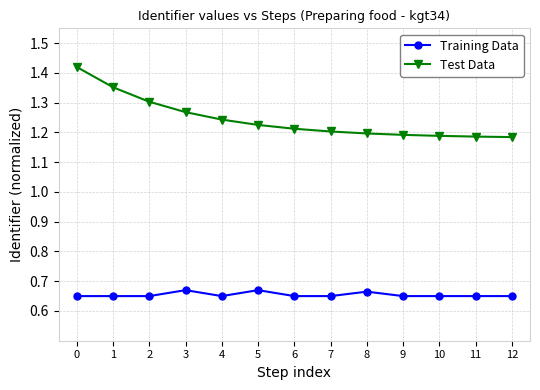

What is the total value across all series at 6?

1.9